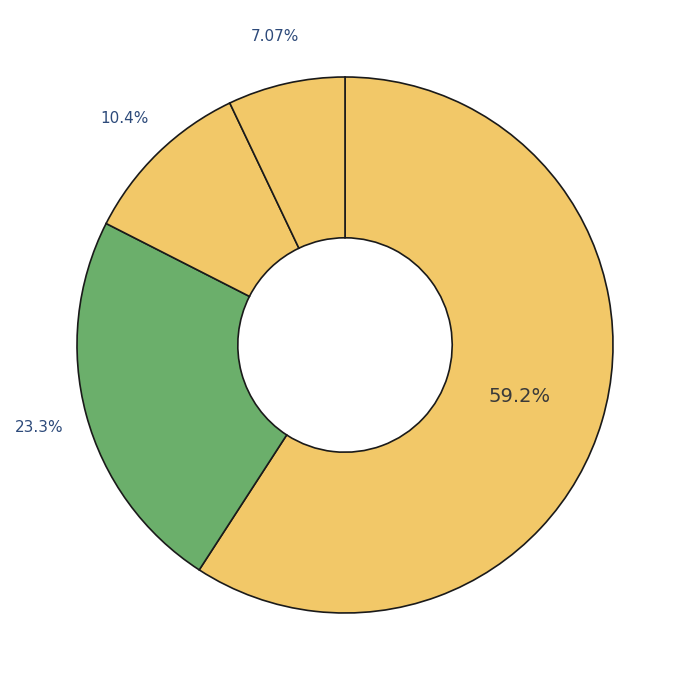

How many slices are in this pie chart?

4